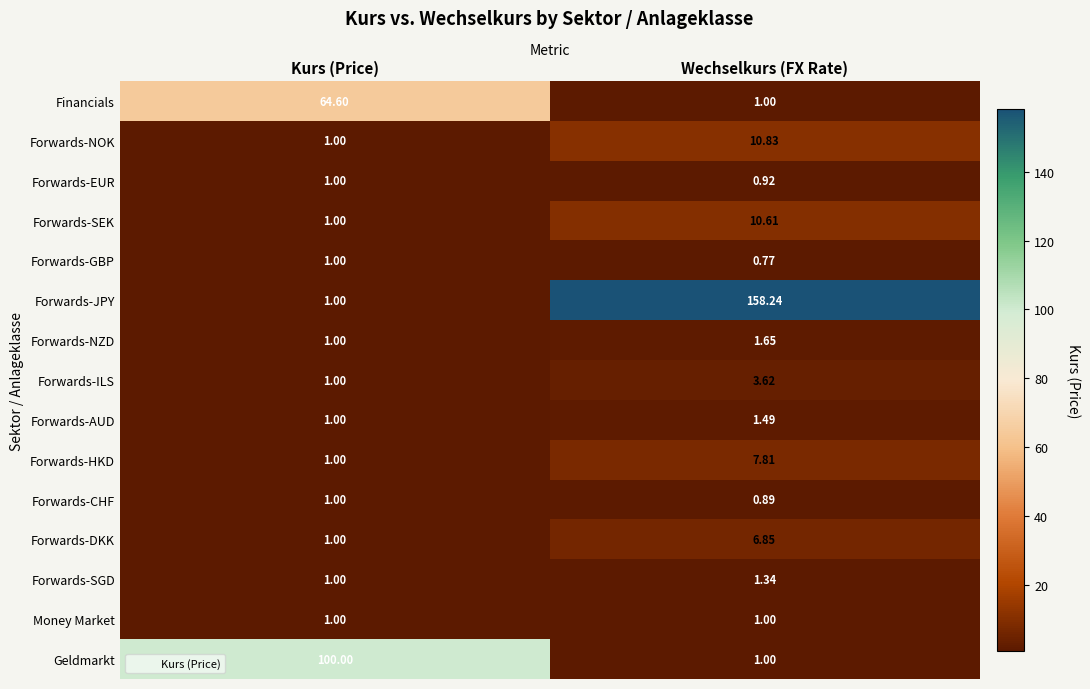

Count the number of data series in this chart.

15